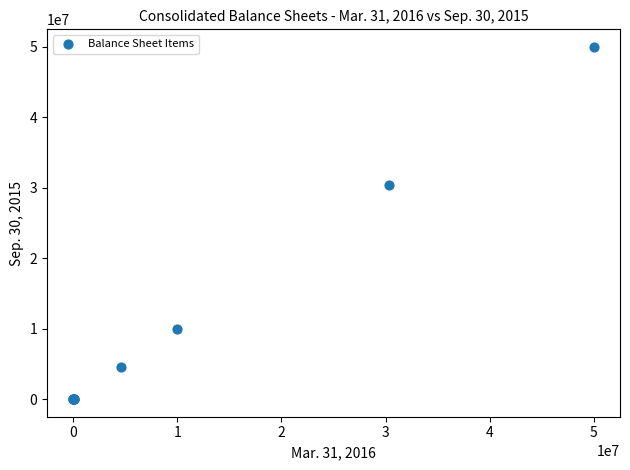

What Y value in the scatter plot is closest to 25000000?

30358864.0